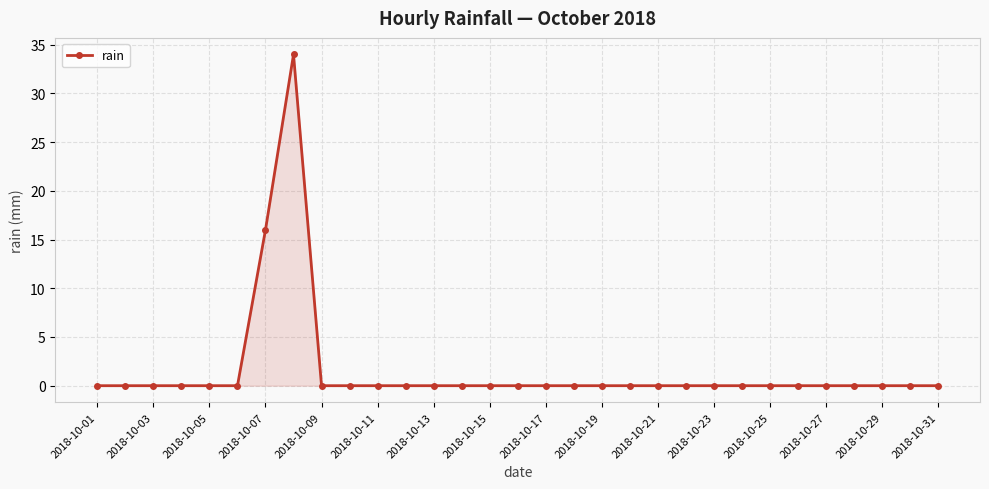

True or false: the data has more than 0 interior local peaks.

True